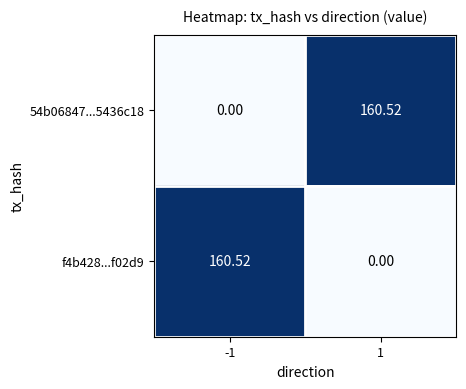

What is the total value across all series at -1?

160.5